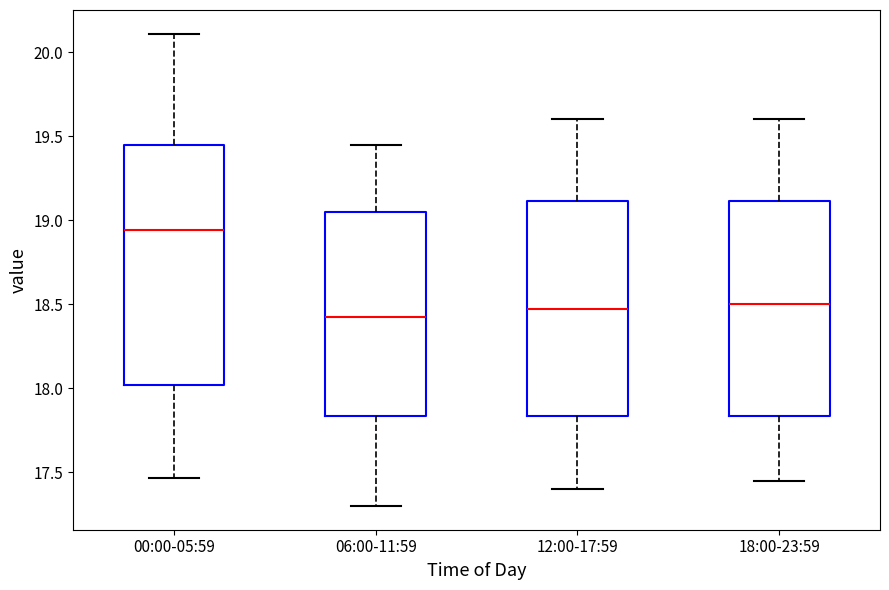

Reading left to right, read every box against the y-axis: the position of its median line, the range the box covers, and the ends of its whiskers. The values are not printed on the chart, so give them approximately, as read against the axis.

00:00-05:59: median 18.95, box 18.00 to 19.45, whiskers 17.45 to 20.10
06:00-11:59: median 18.45, box 17.85 to 19.05, whiskers 17.30 to 19.45
12:00-17:59: median 18.50, box 17.85 to 19.10, whiskers 17.40 to 19.60
18:00-23:59: median 18.50, box 17.85 to 19.10, whiskers 17.45 to 19.60